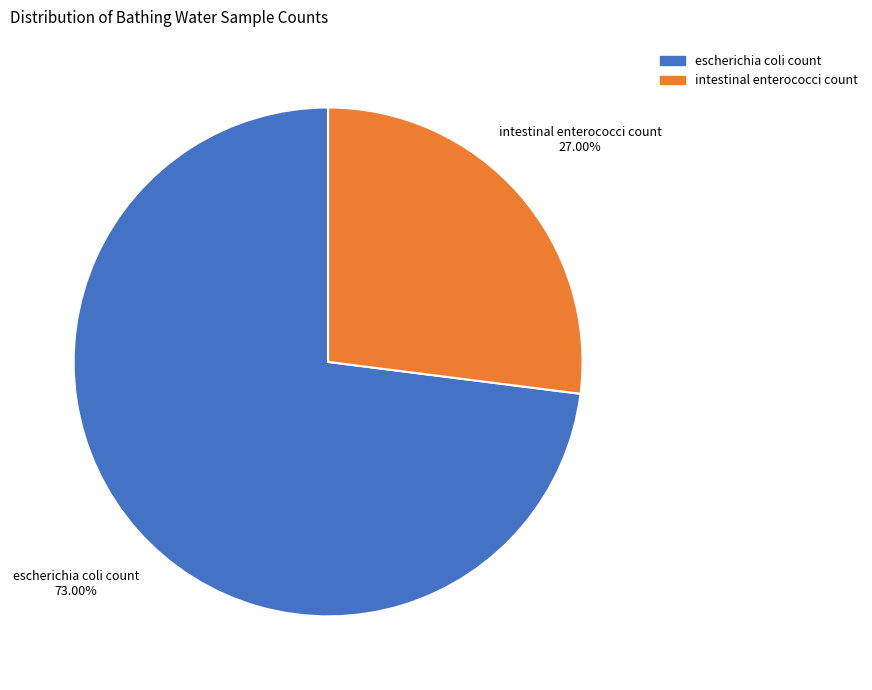

How many segments does this pie chart have?

2